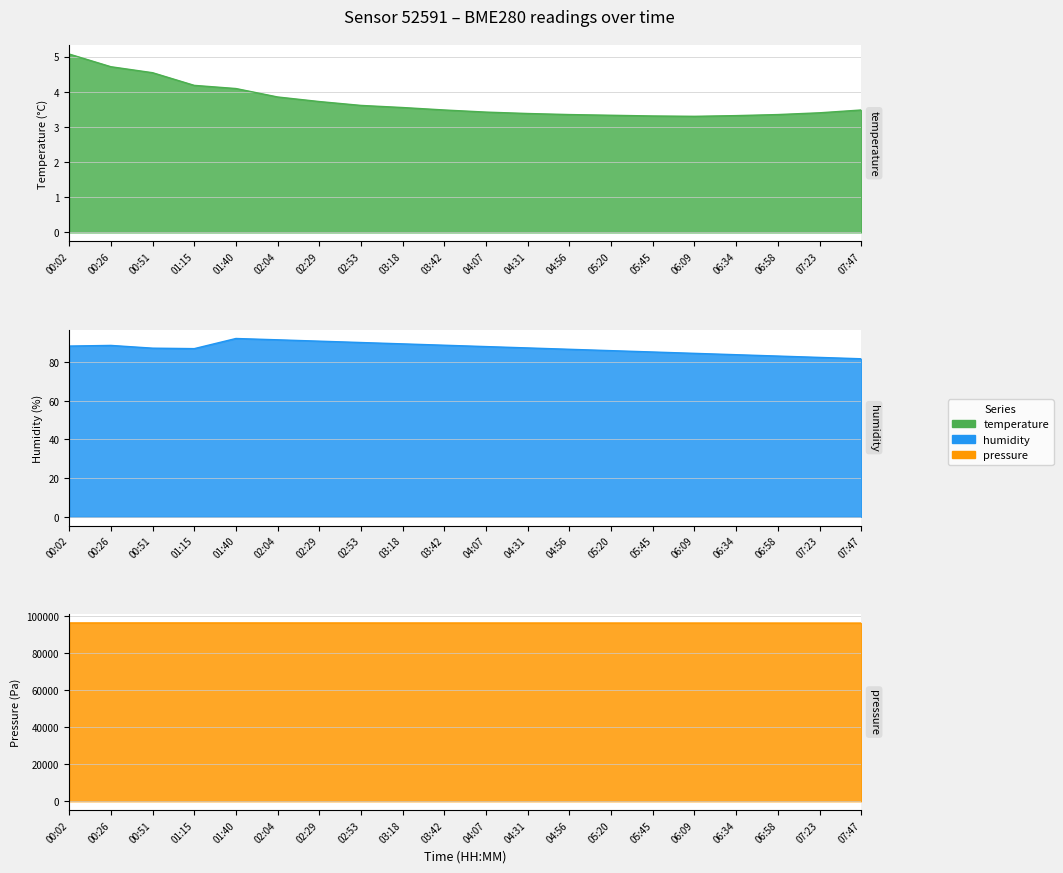

Which has a higher value, 03:42 or 05:45?

03:42